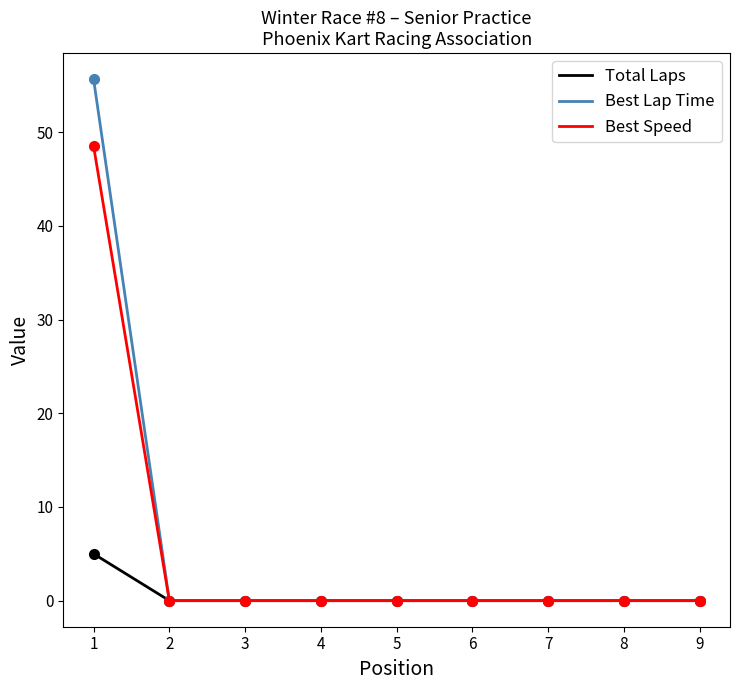

List the series in order of their peak value, lowest first.

Total Laps, Best Speed, Best Lap Time